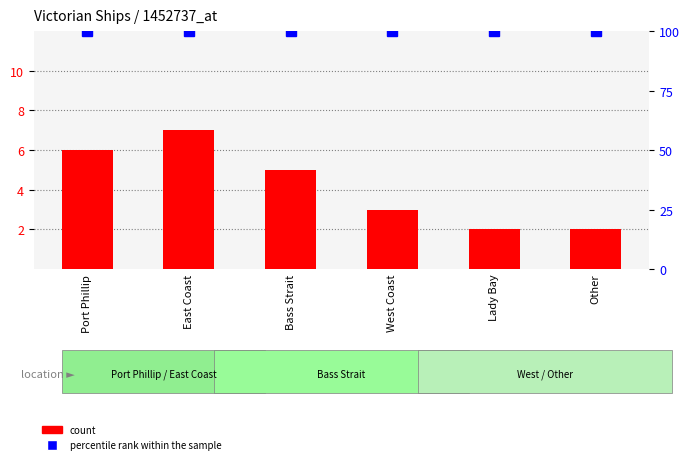

The value of count at Lady Bay is 1. True or false?

False